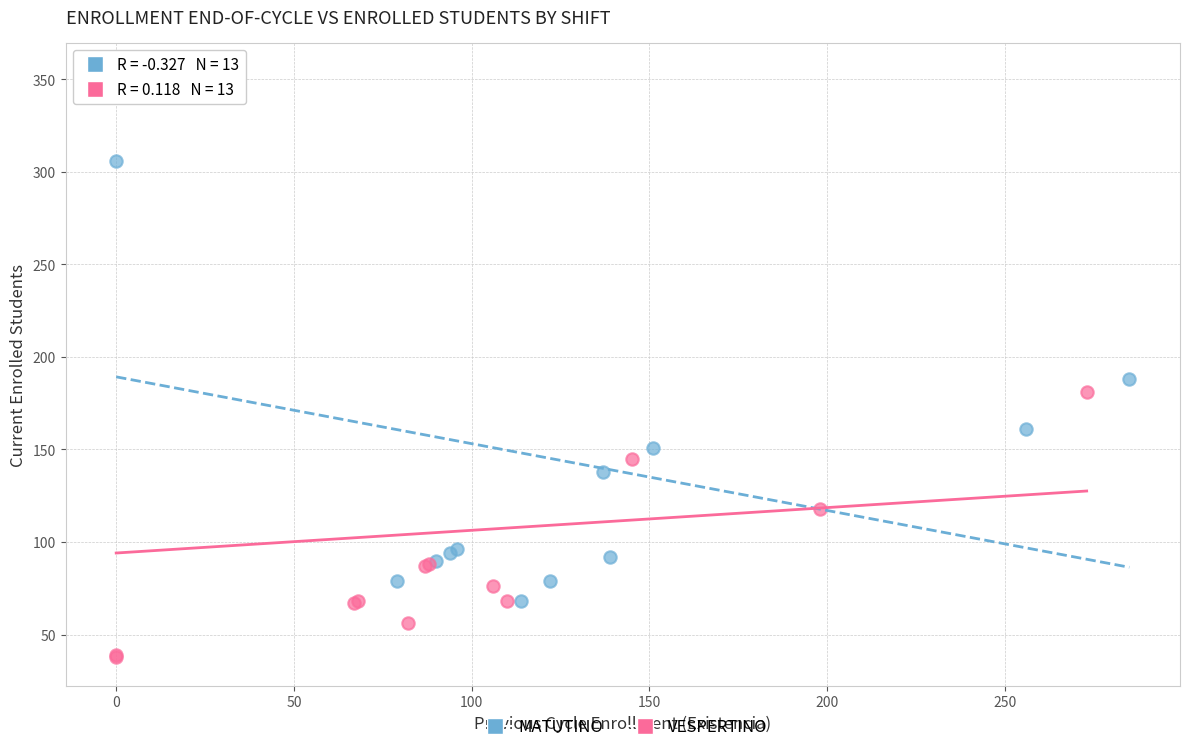

Which series has the widest spread of Y values?

VESPERTINO